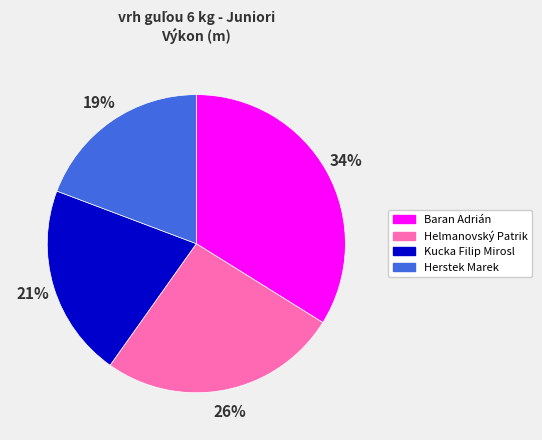

Rank the categories by value from highest to lowest.

Baran Adrián, Helmanovský Patrik, Kucka Filip Mirosl, Herstek Marek